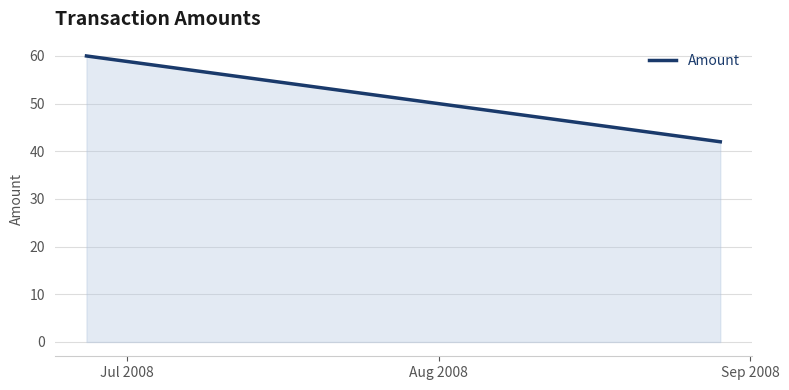

What is the average value?

51